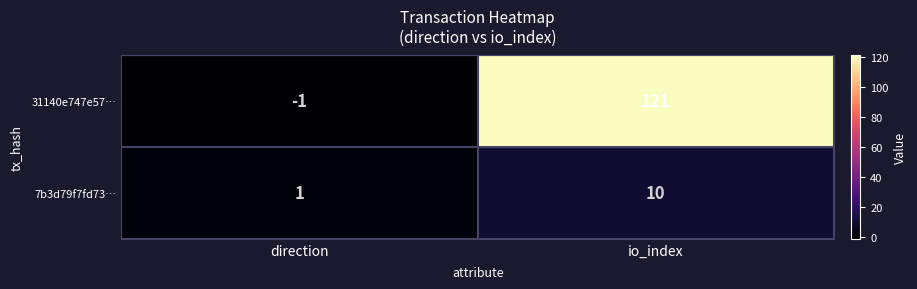

Reading left to right, list all the values displayed in this chart.

31140e747e57…: -1	121
7b3d79f7fd73…: 1	10